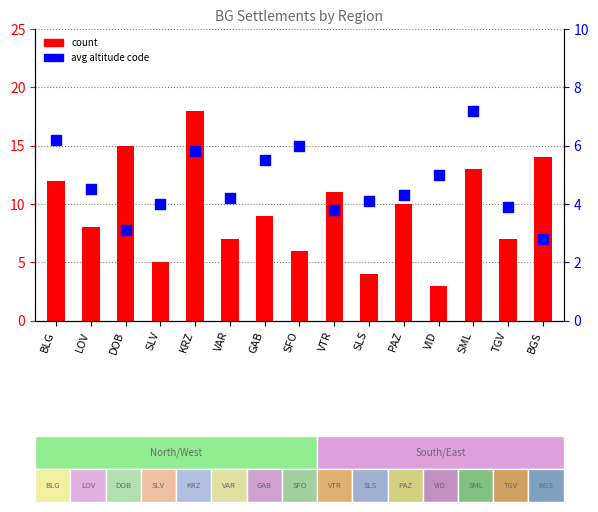

Is the value of avg altitude code at VID greater than the value of count at TGV?

No